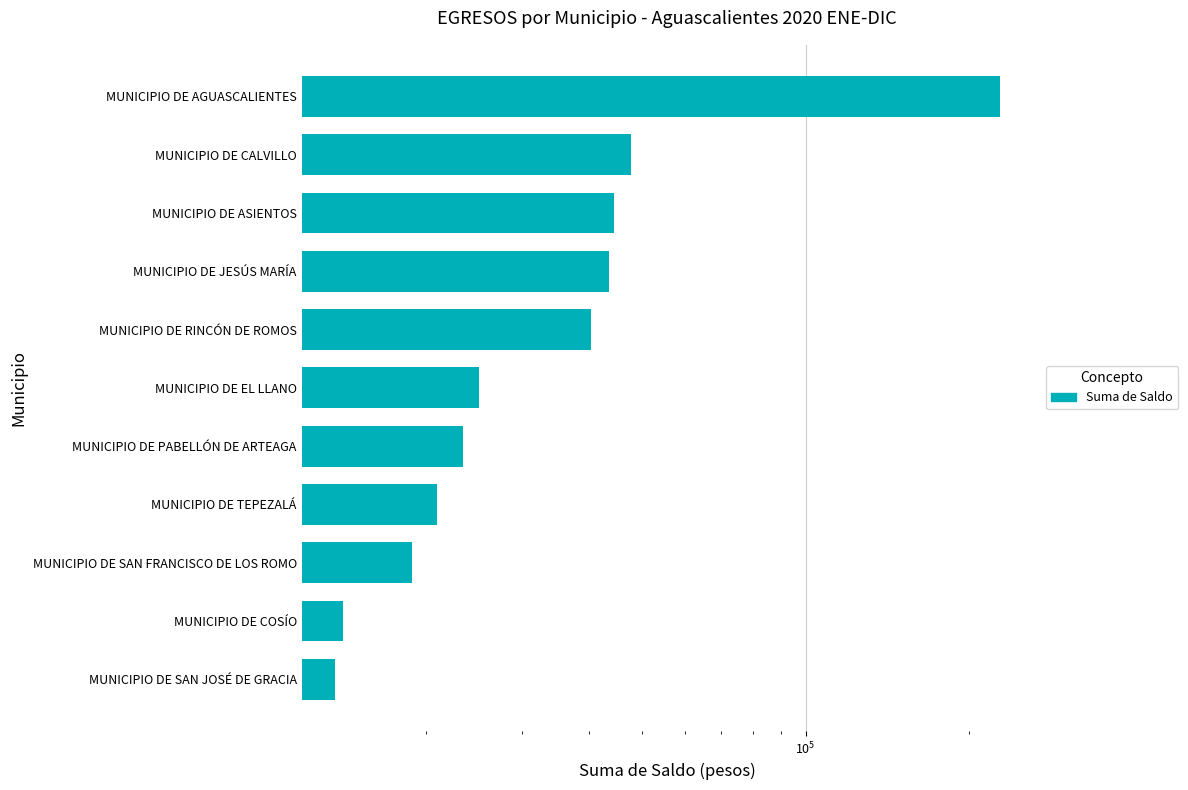

What is the average value?

47195.4